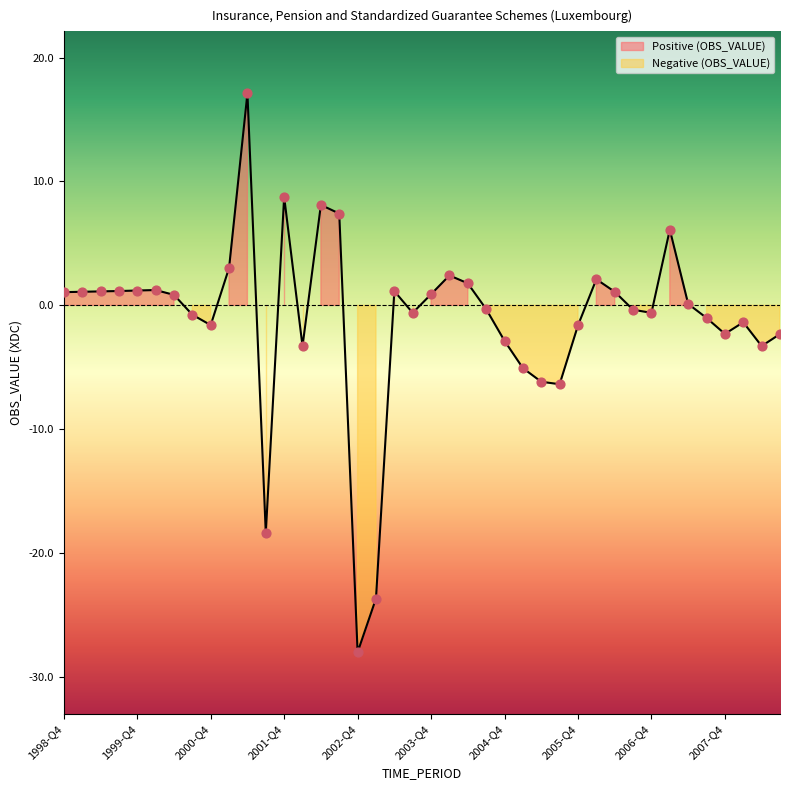

What is the change in value from 2005-Q1 to 2006-Q2?

+6.2